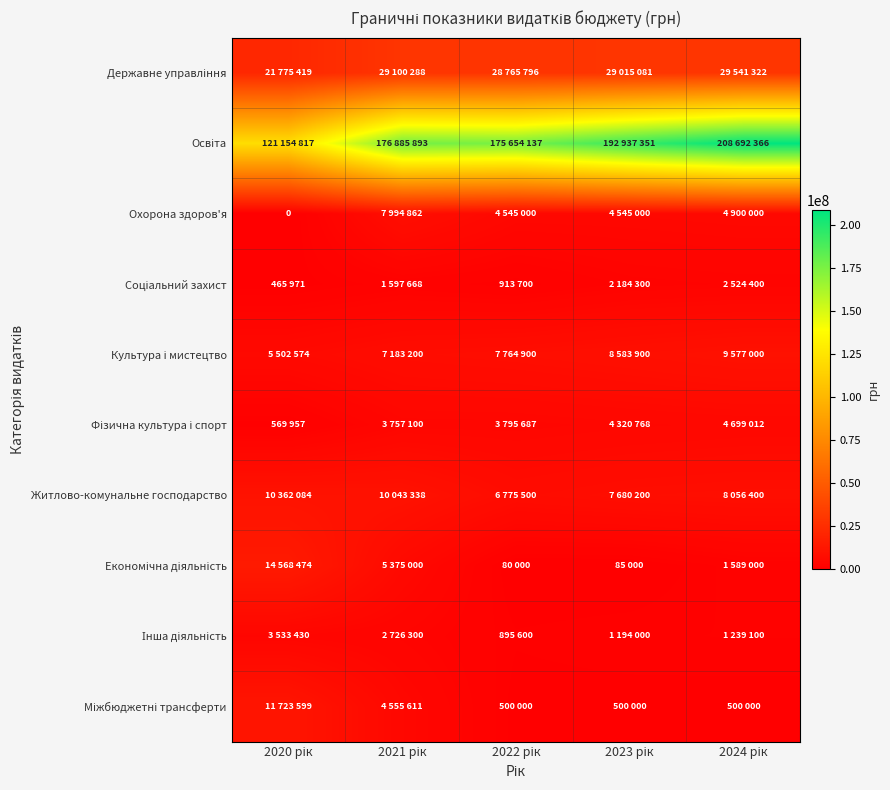

Is the value of Економічна діяльність at 2024 рік greater than the value of Фізична культура і спорт at 2020 рік?

Yes